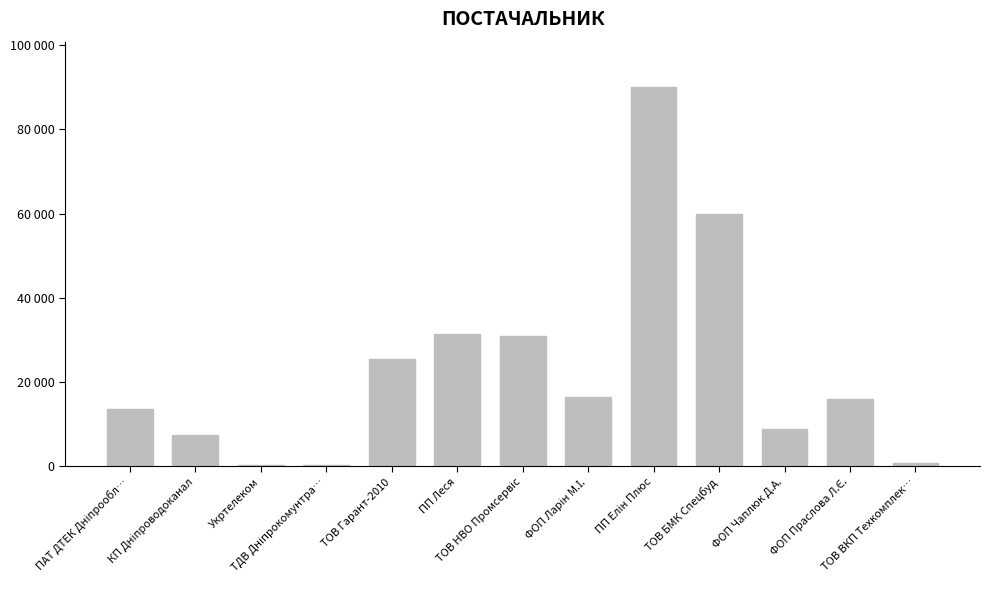

Which has a higher value, ФОП Чаплюк Д.А. or ТОВ НВО Промсервіс?

ТОВ НВО Промсервіс